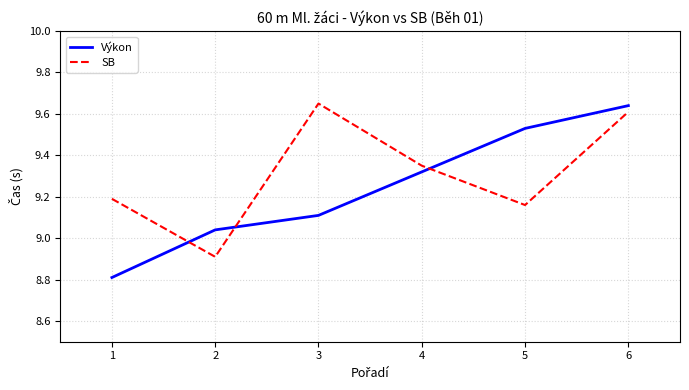

Rank the series by their average value, from lowest to highest.

Výkon, SB